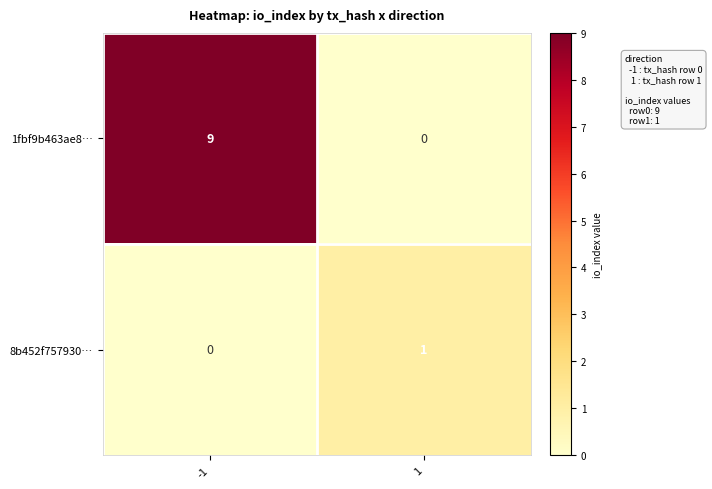

What is the difference between the 1fbf9b463ae8… values at -1 and 1?

9